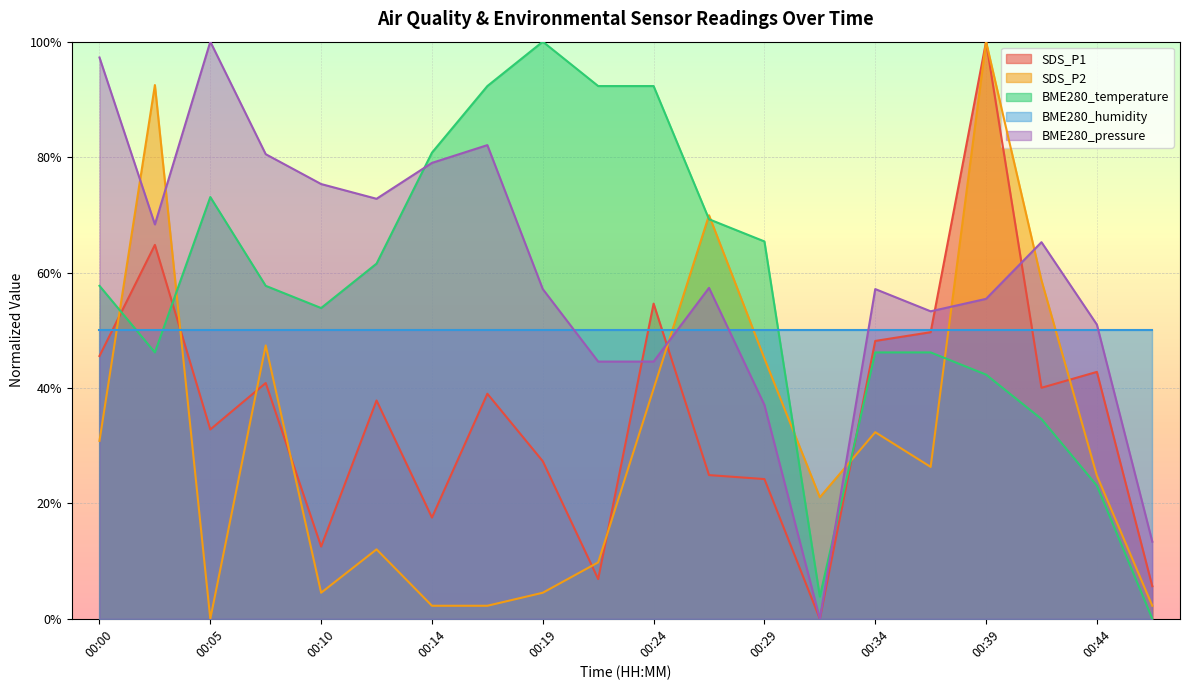

Which label corresponds to the largest value in the chart?

00:39